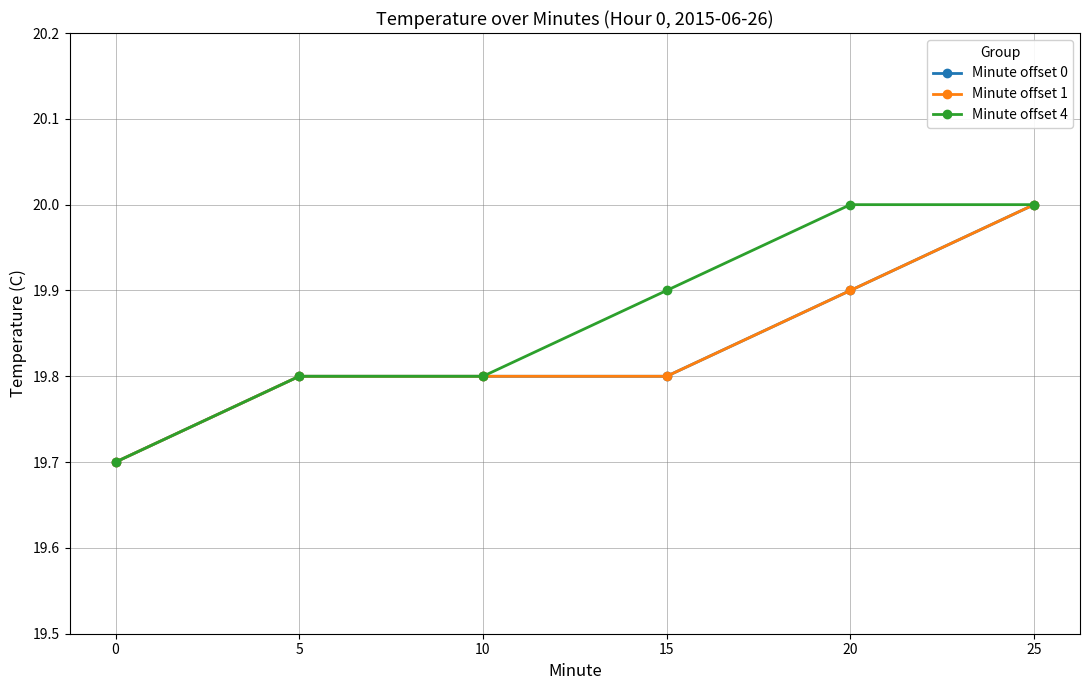

Between 10 and 20, which is larger?

20